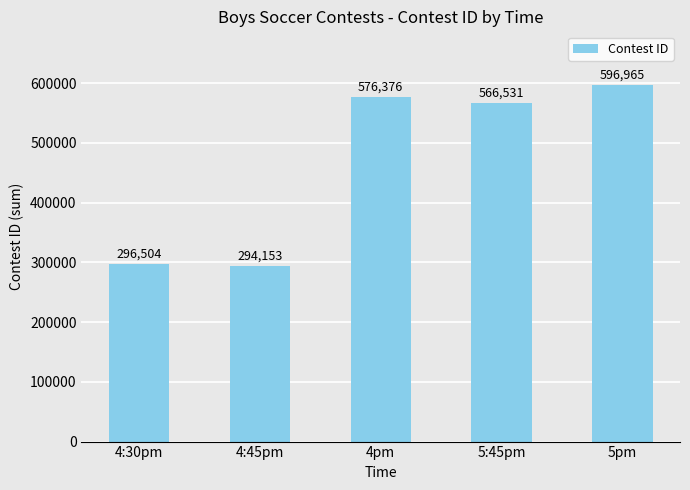

What is the maximum value shown in the chart?

596965